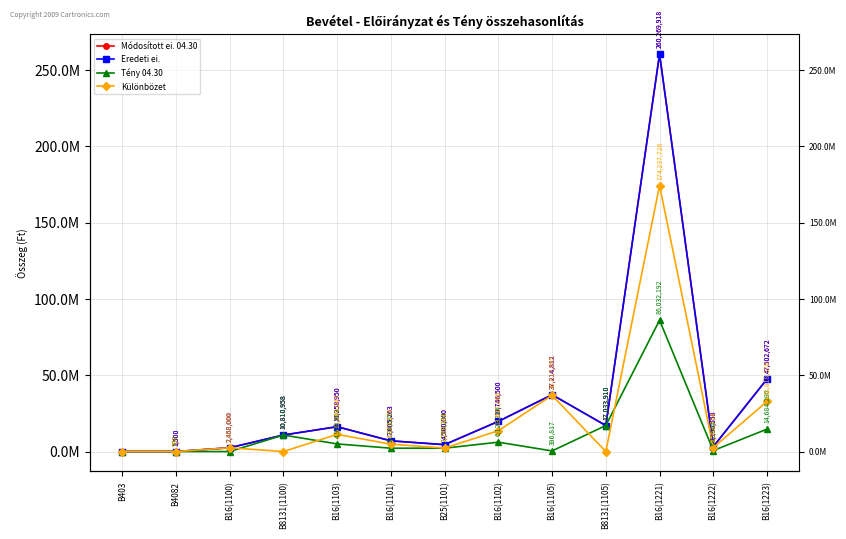

At how many categories does at least one series exceed 119388658?

1